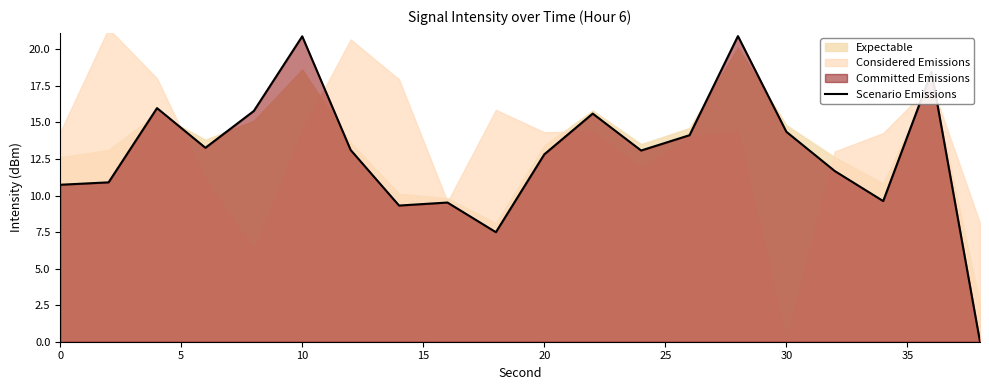

How many categories are shown in the chart?

20